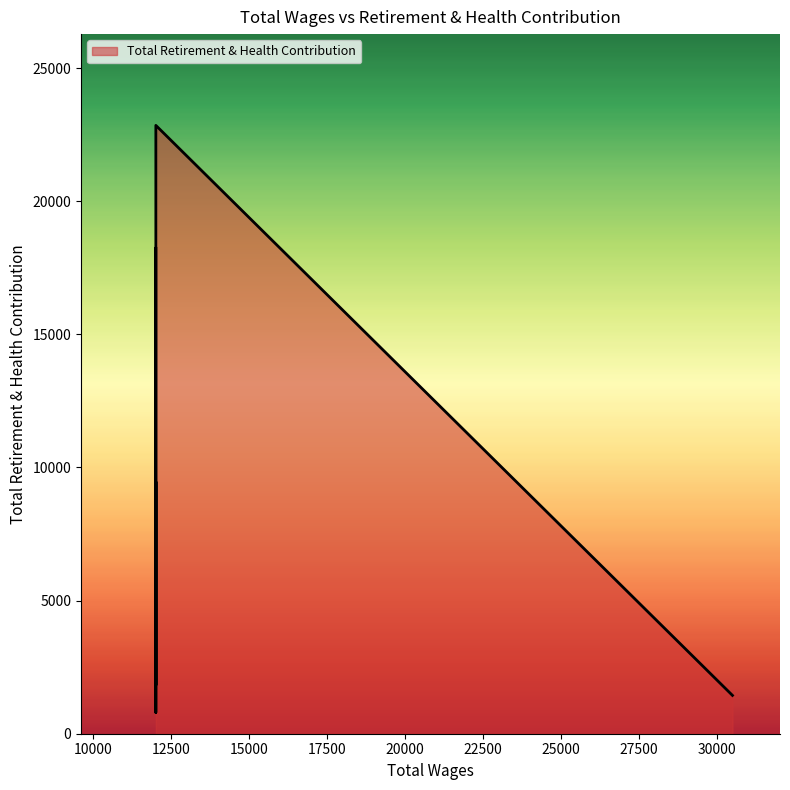

True or false: the data shows 36066 at 12000.0.

False